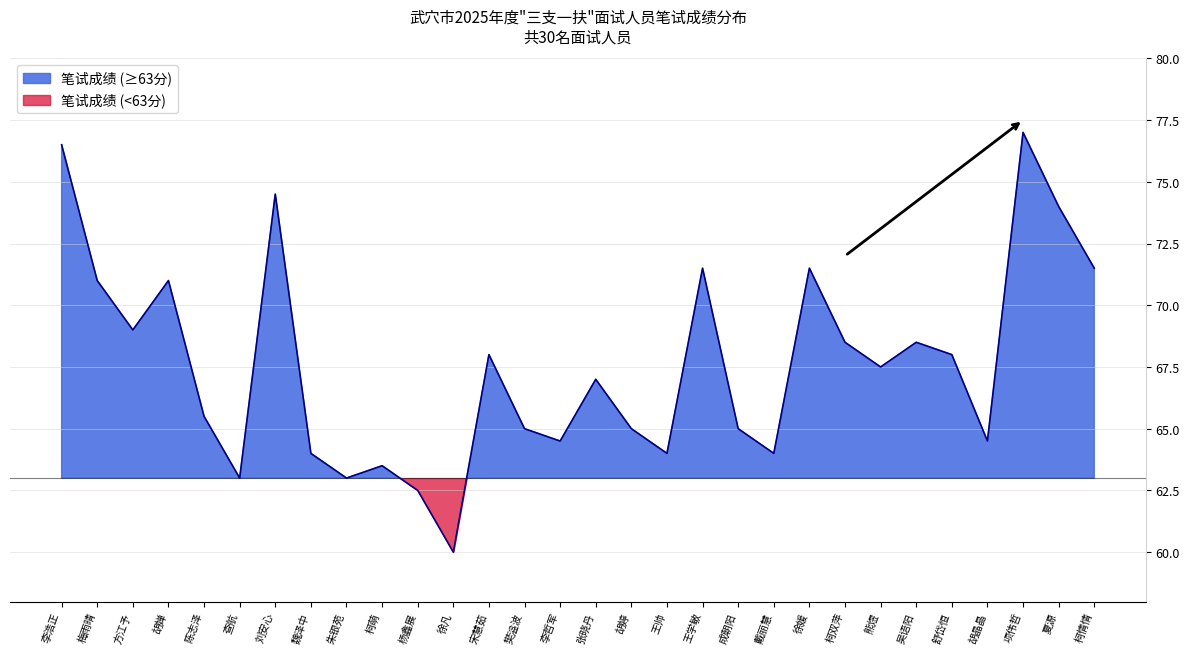

Reading left to right, transcribe all the data shown in this chart.

76.5	71.0	69.0	71.0	65.5	63.0	74.5	64.0	63.0	63.5	62.5	60.0	68.0	65.0	64.5	67.0	65.0	64.0	71.5	65.0	64.0	71.5	68.5	67.5	68.5	68.0	64.5	77.0	74.0	71.5